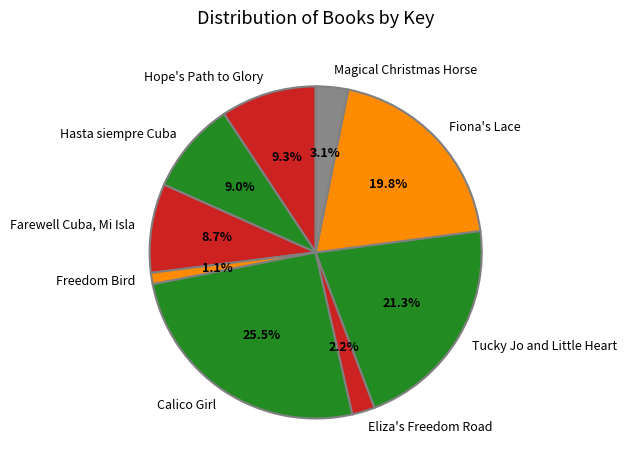

What is the largest slice in the pie chart?

Calico Girl